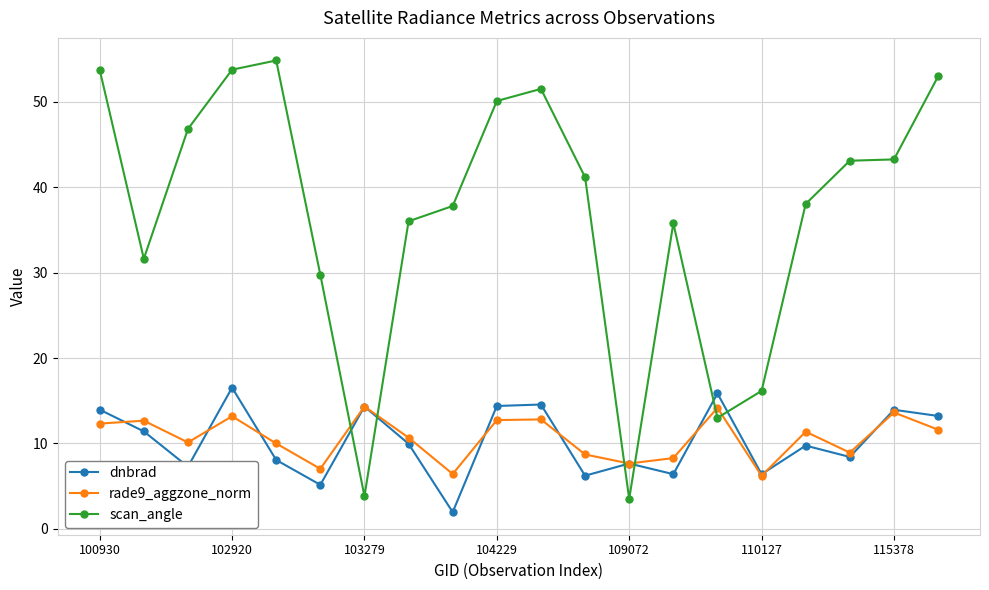

Which series ends up on top after the final intersection of scan_angle and dnbrad?

scan_angle